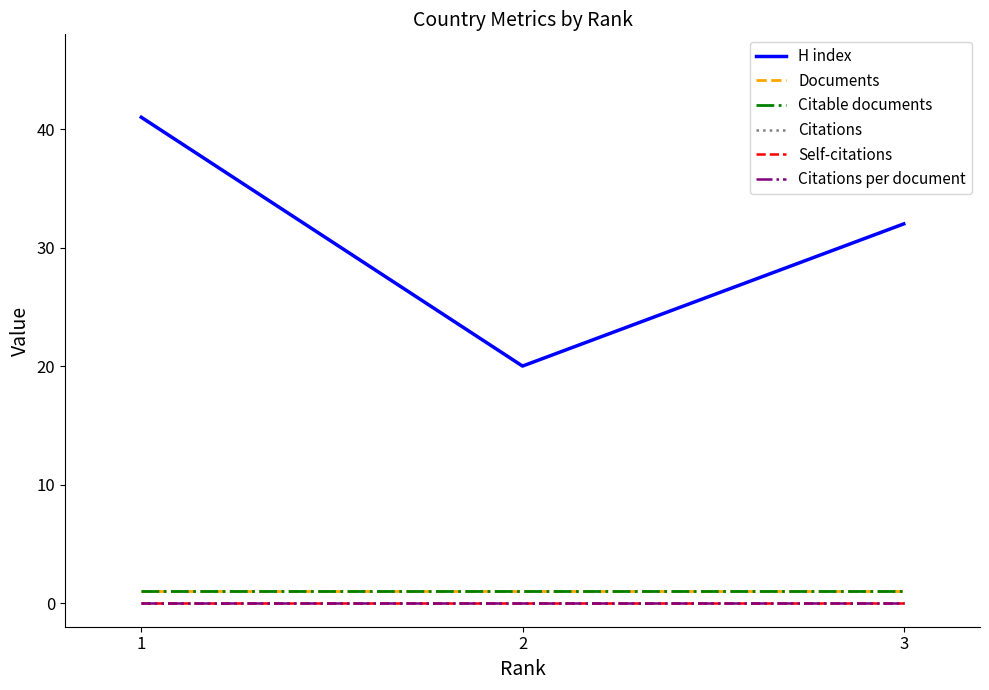

Does the chart have visible grid lines?

No